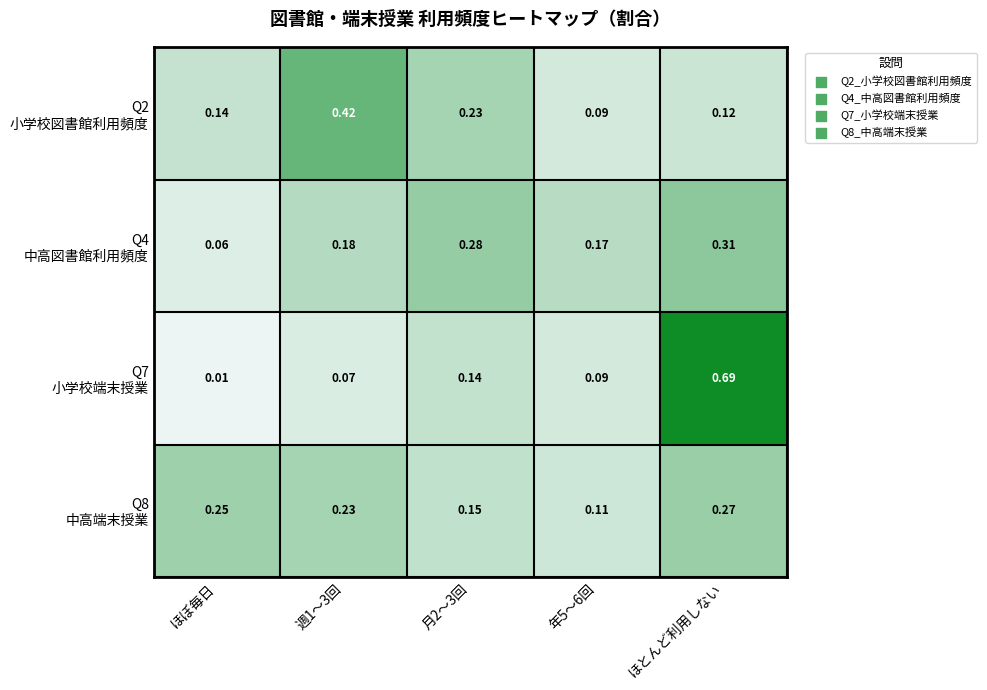

At which category is the sum across all series the highest?

ほとんど利用しない